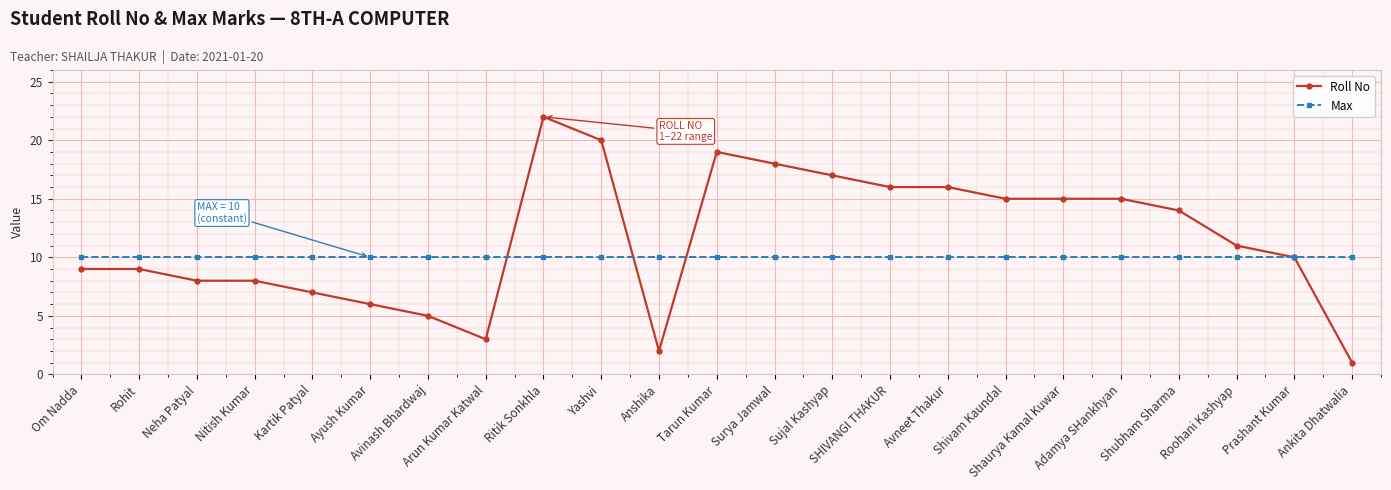

What is the maximum value for Roll No?

22